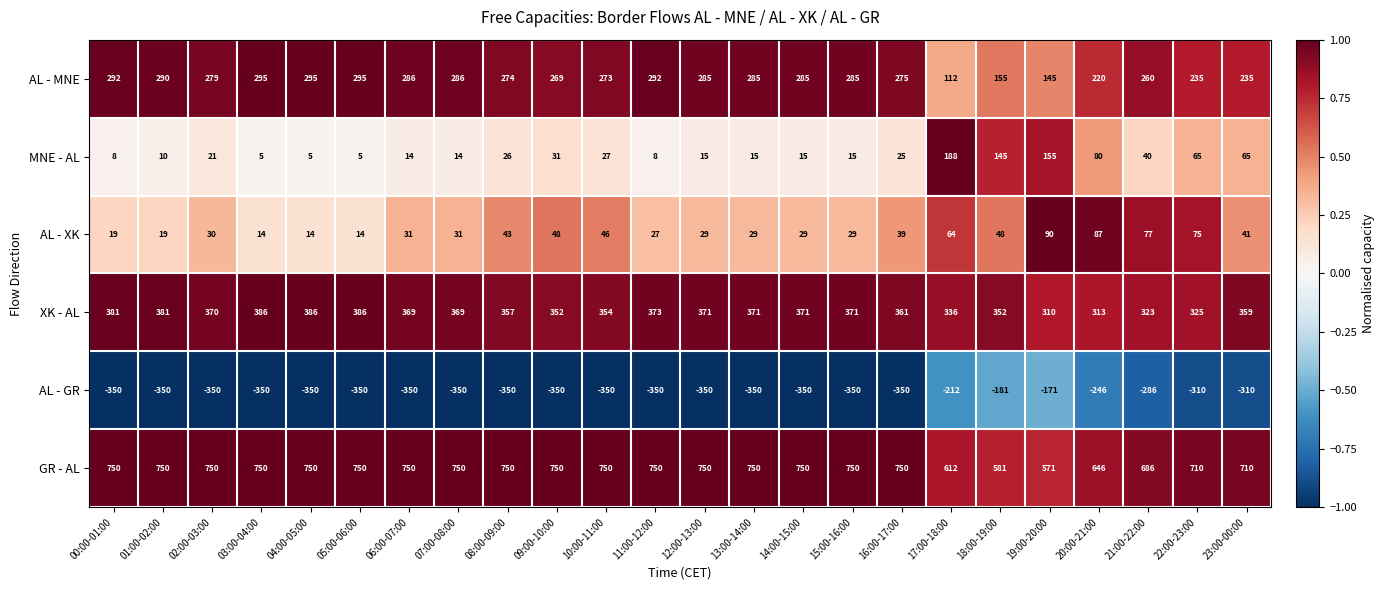

What is the difference between the XK - AL values at 01:00-02:00 and 13:00-14:00?

10